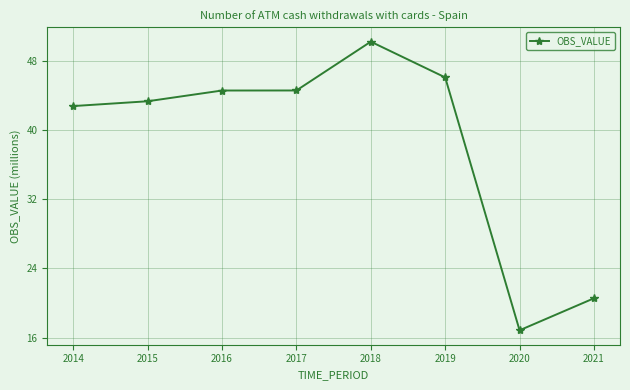

What value does the data have at 2021?

20.6